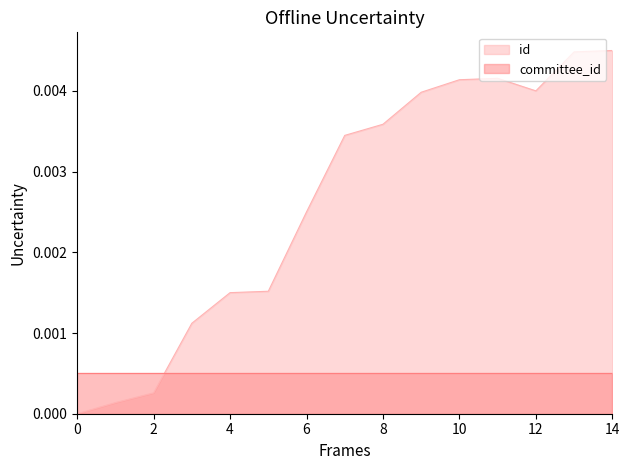

List the series in order of their overall mean, lowest first.

committee_id, id